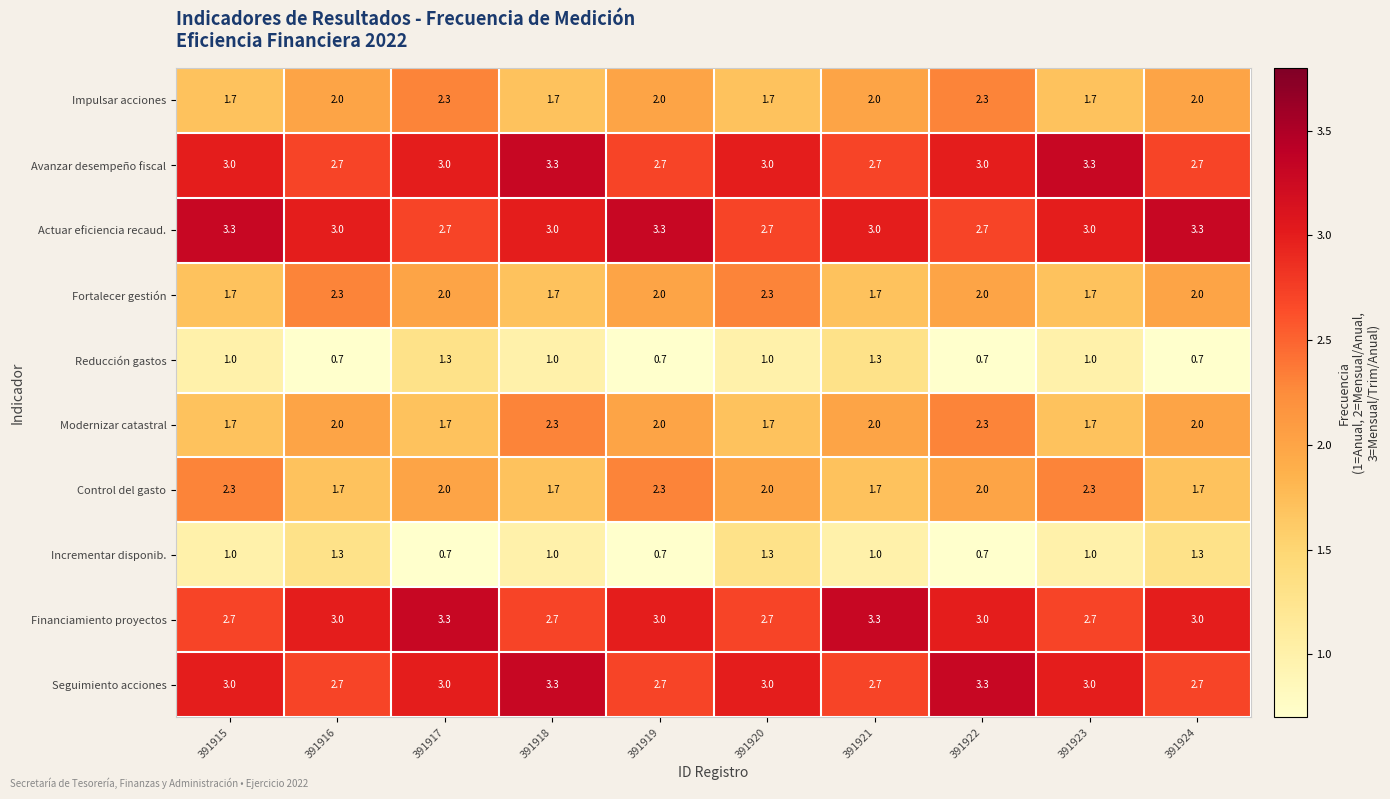

What is the difference between the highest and lowest values at 391916?

2.3